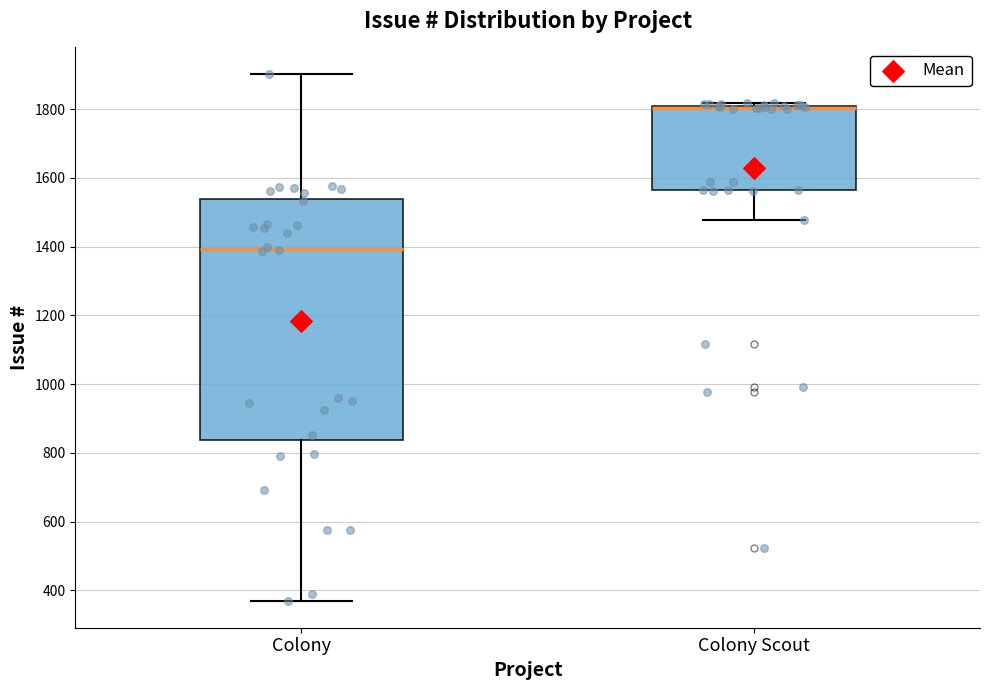

Which box is the tallest, from its lower edge to its upper edge?

Colony